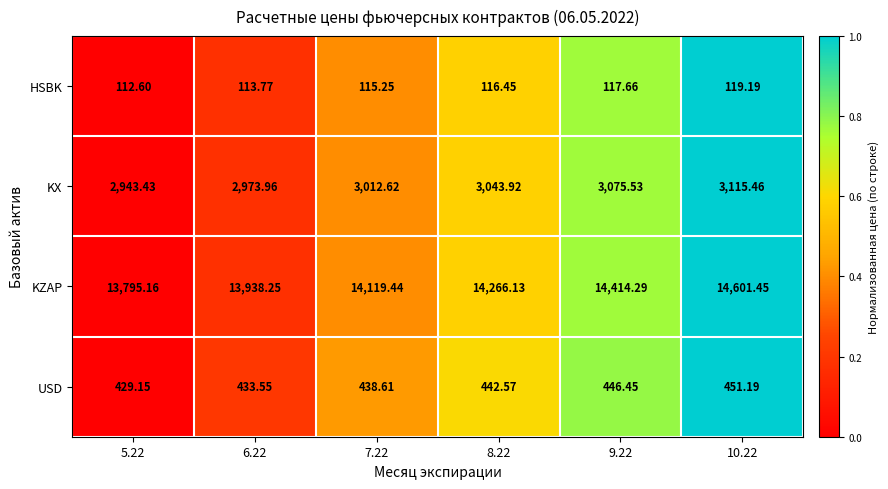

Is the value of HSBK at 6.22 greater than the value of KZAP at 8.22?

No